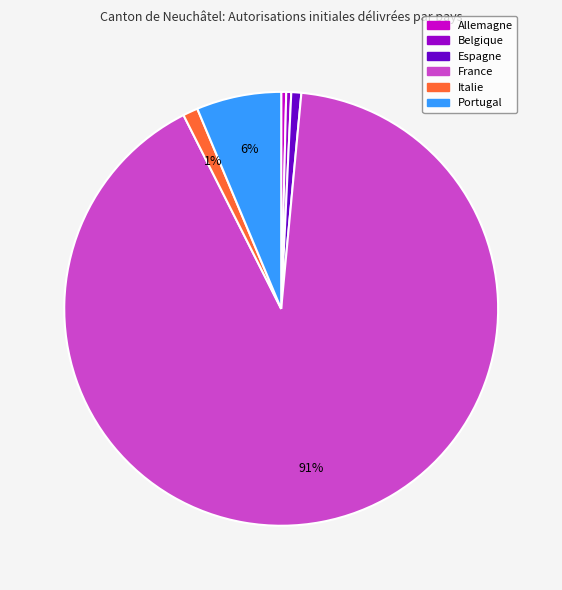

How many slices are in this pie chart?

6